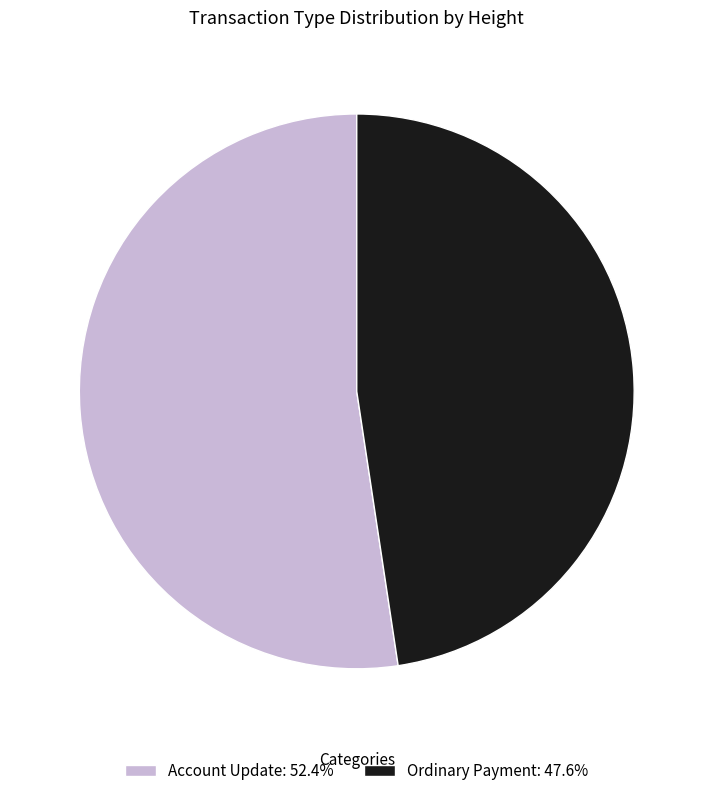

Is the sum of Ordinary Payment: 47.6% and Account Update: 52.4% greater than half?

Yes